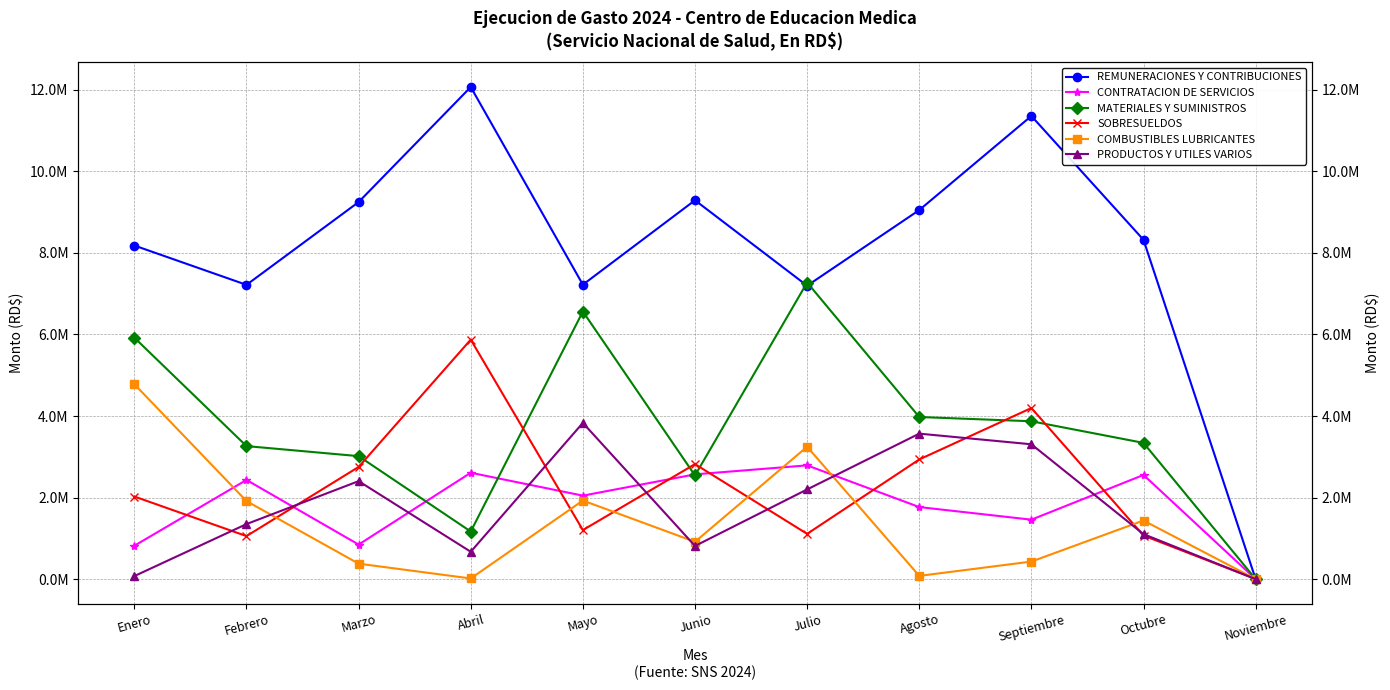

At which category is the sum across all series the highest?

Septiembre